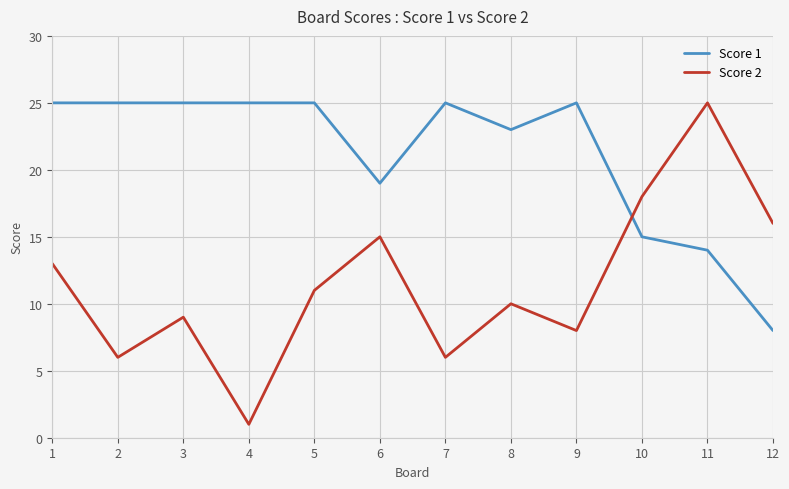

What is the difference between the maximum and minimum values in the Score 2 series?

24